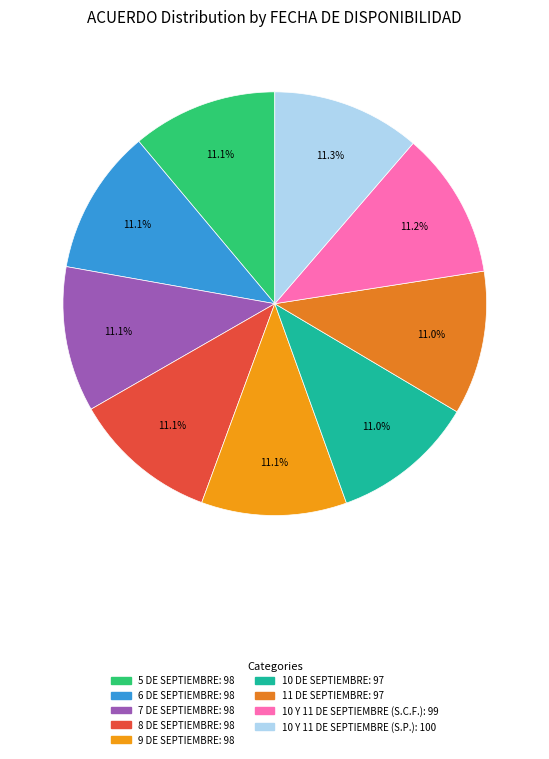

Which slice is the largest?

10 Y 11 DE SEPTIEMBRE (S.P.)